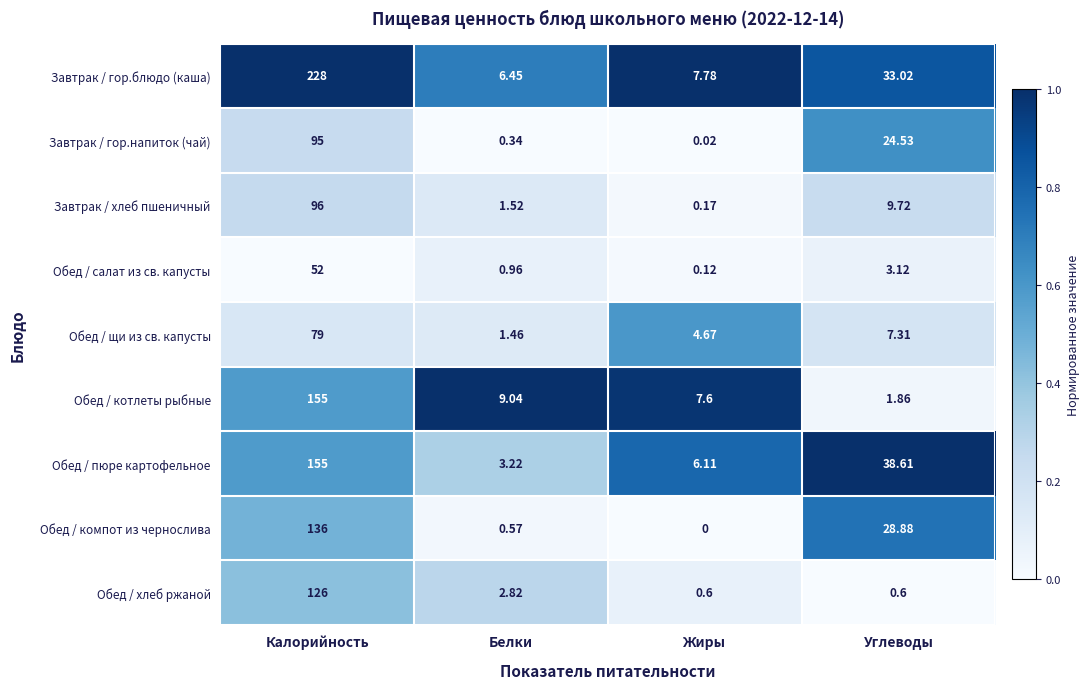

Where is Обед / салат из св. капусты nearest to the value 26?

Углеводы